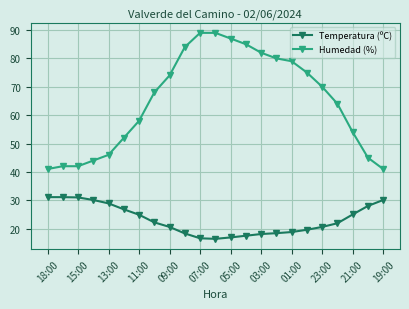

List the series in order of their overall mean, highest first.

Humedad (%), Temperatura (ºC)